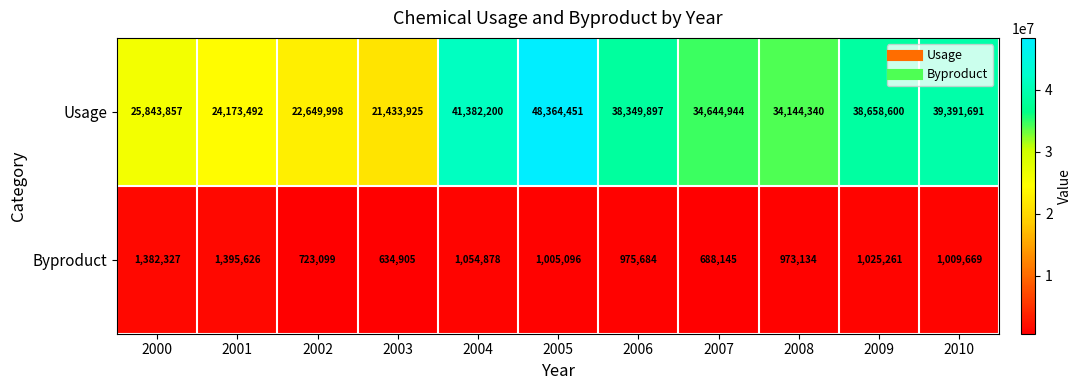

Reading left to right, list all the values displayed in this chart.

Usage: 25843857	24173492	22649998	21433925	41382200	48364451	38349897	34644944	34144340	38658600	39391691
Byproduct: 1382327	1395626	723099	634905	1054878	1005096	975684	688145	973134	1025261	1009669